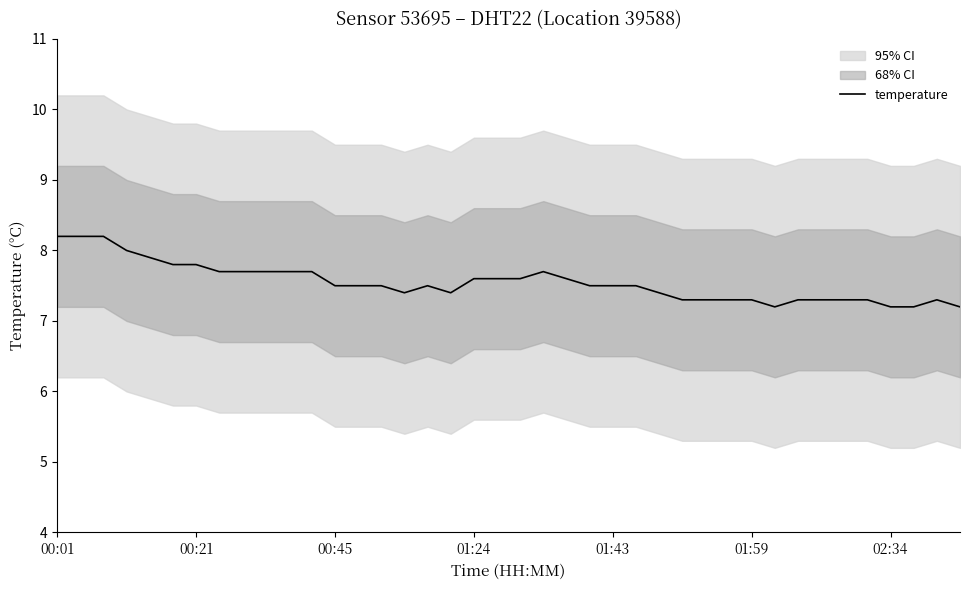

Is it true that the value at 11 is 3.7?

False